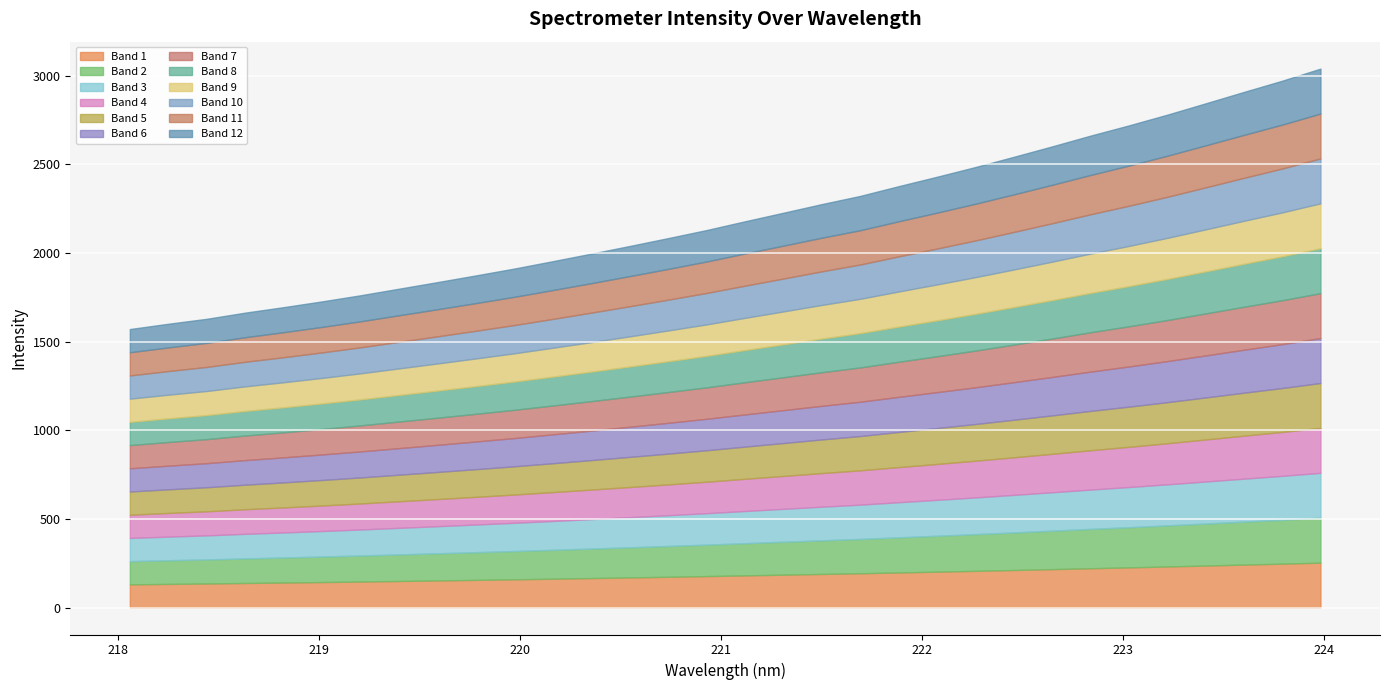

Count the number of values greater than 2178.

16